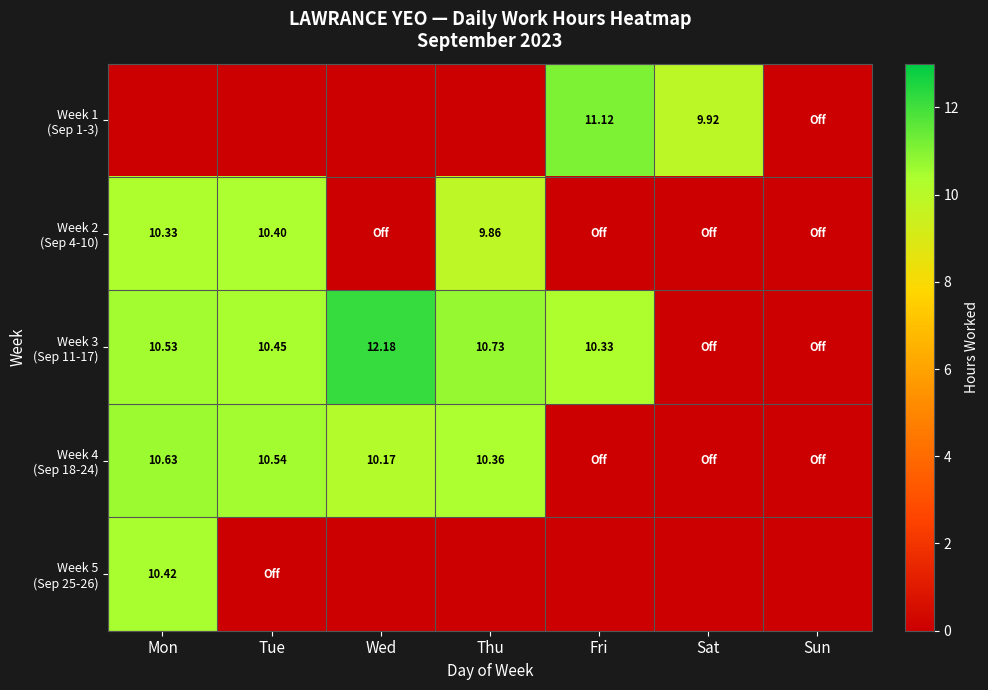

The value of Week 3 (Sep 11-17) at Wed is 16.2. True or false?

False